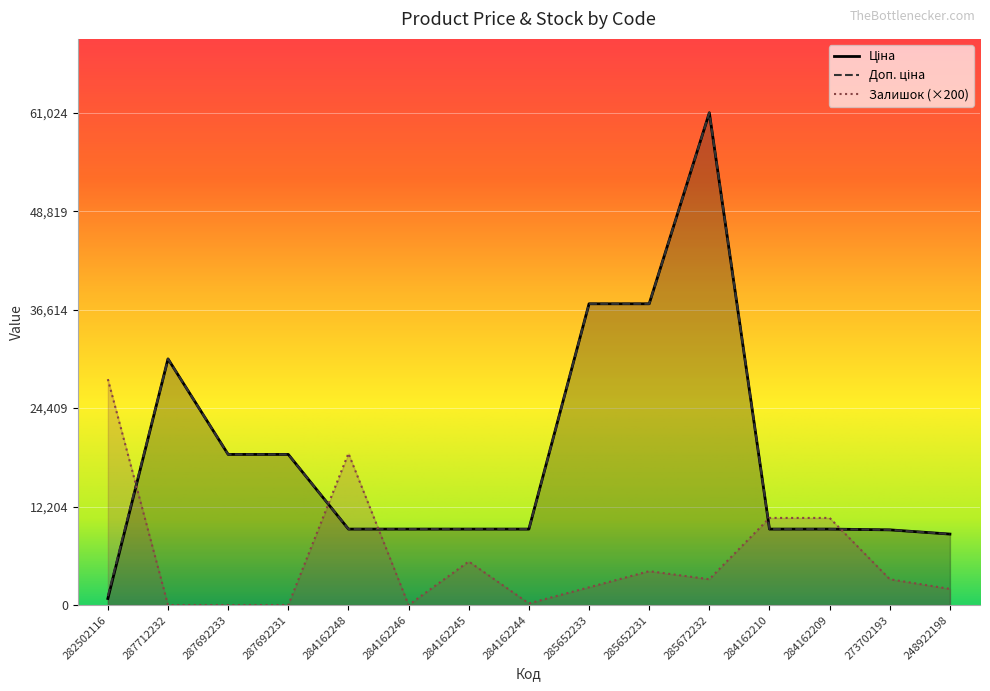

How many series are shown in this chart?

3